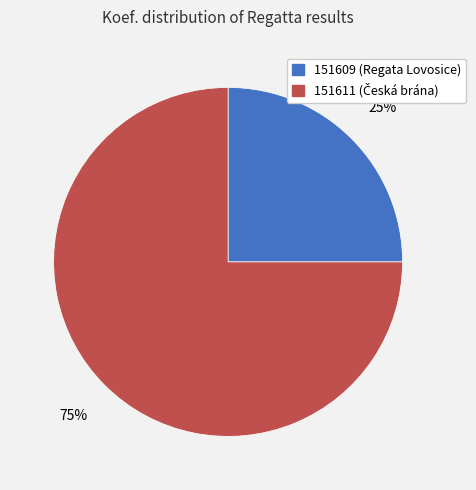

To the nearest percent, what percentage of the pie is 151611?

75%